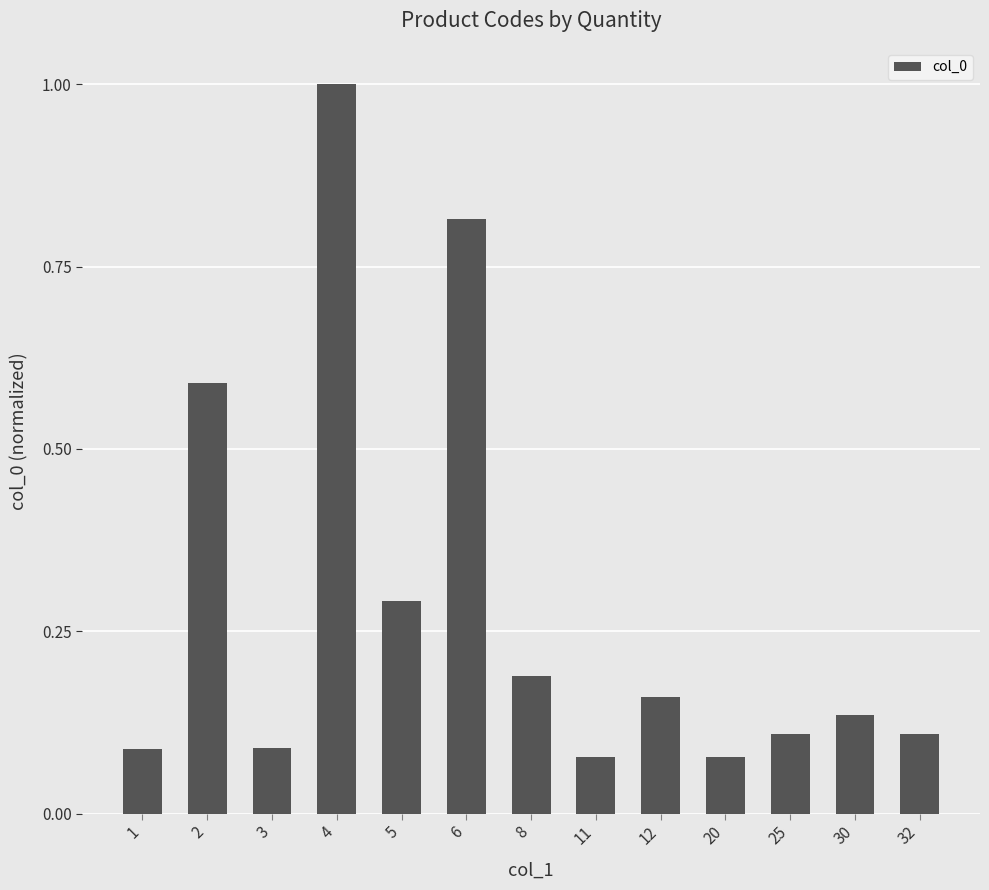

Which category has the highest value across all series?

4